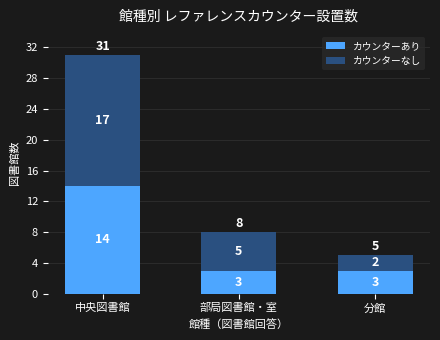

Reading right to left, what are the values for カウンターあり?

3	3	14